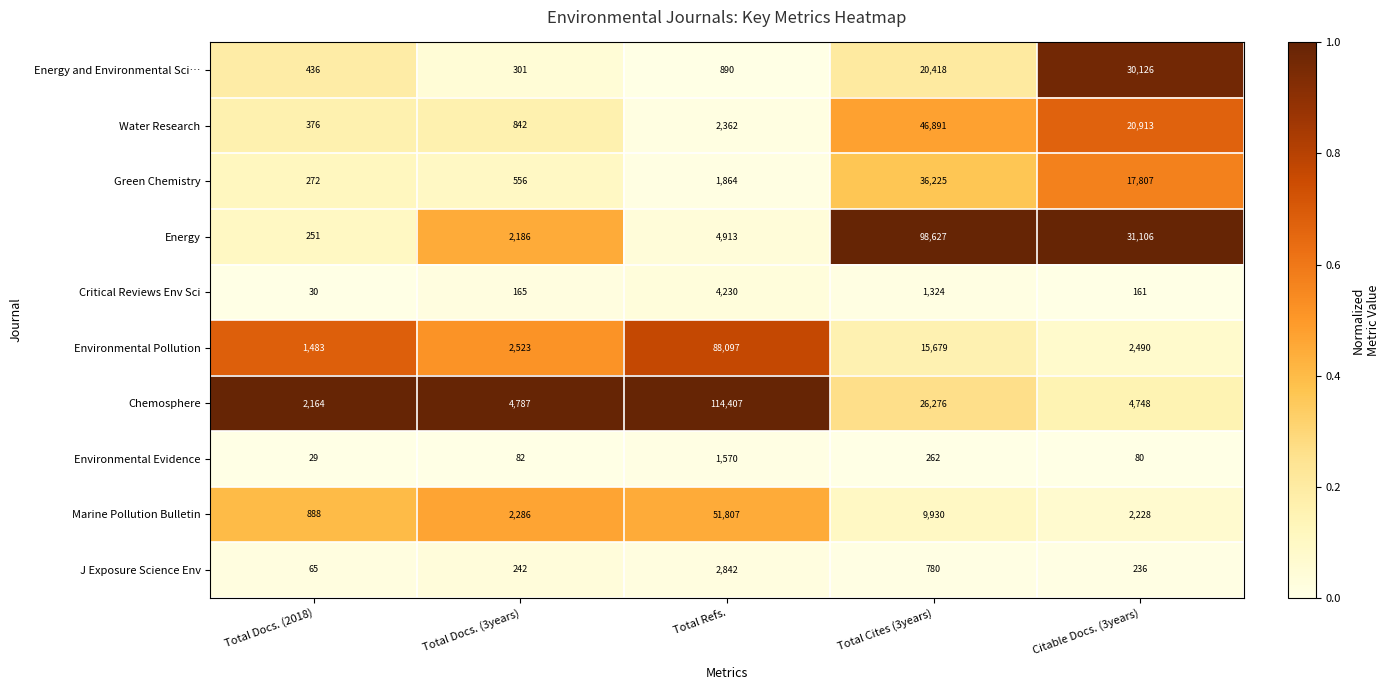

At which category is the sum across all series the highest?

Total Refs.